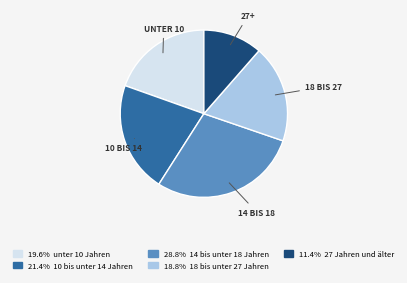

Does any single category account for the majority?

No